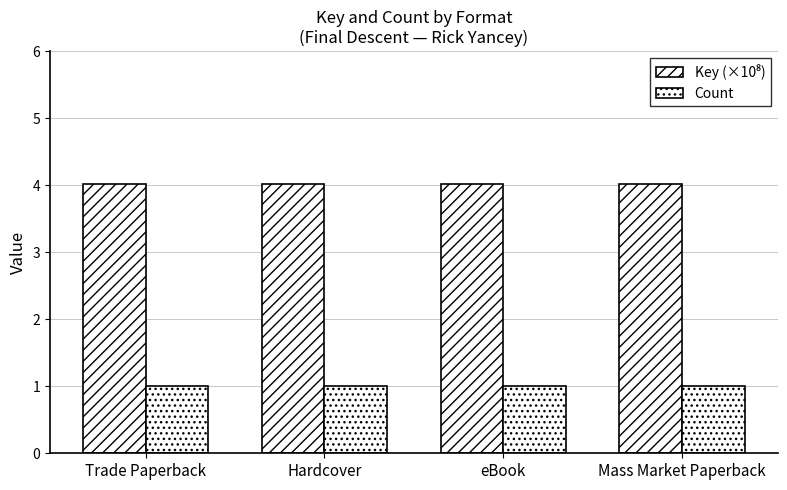

Are the bars horizontal?

No